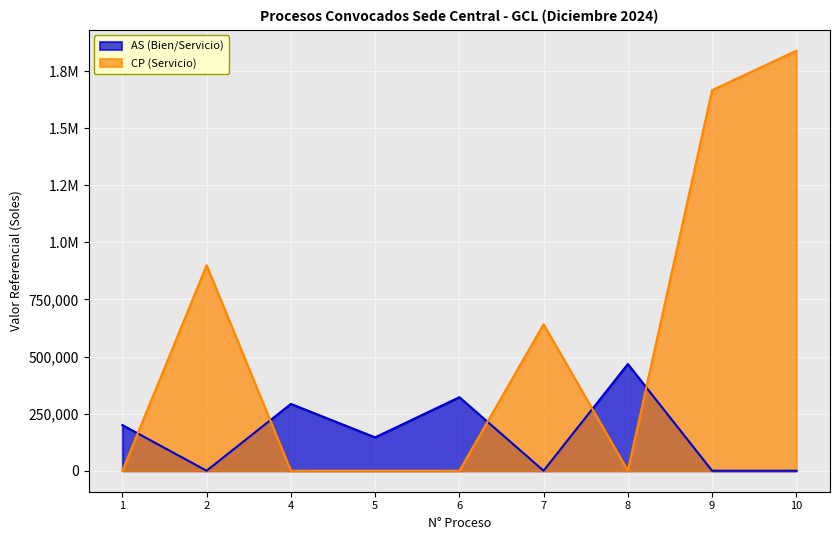

What are all the series names shown in the legend?

AS (Bien/Servicio), CP (Servicio)